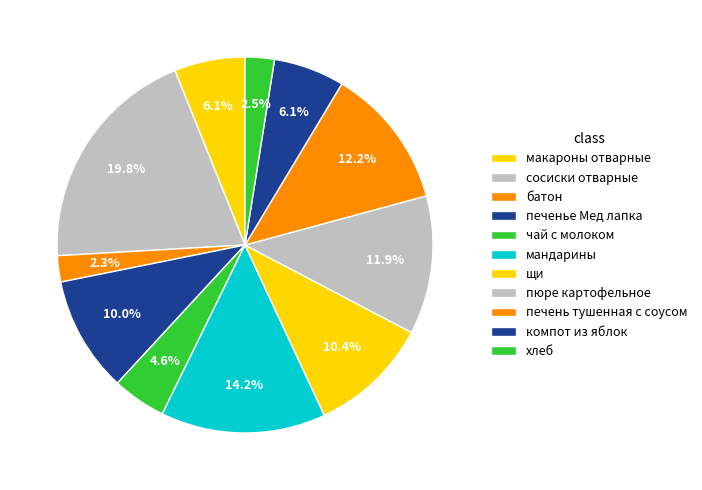

Is the sum of макароны отварные and пюре картофельное greater than half?

No